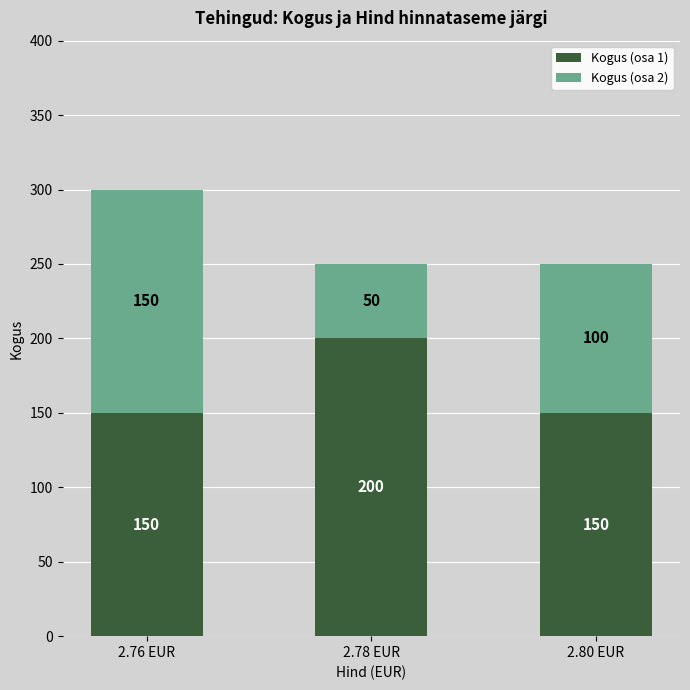

Count the Kogus (osa 1) values in the range 150 to 200.

3